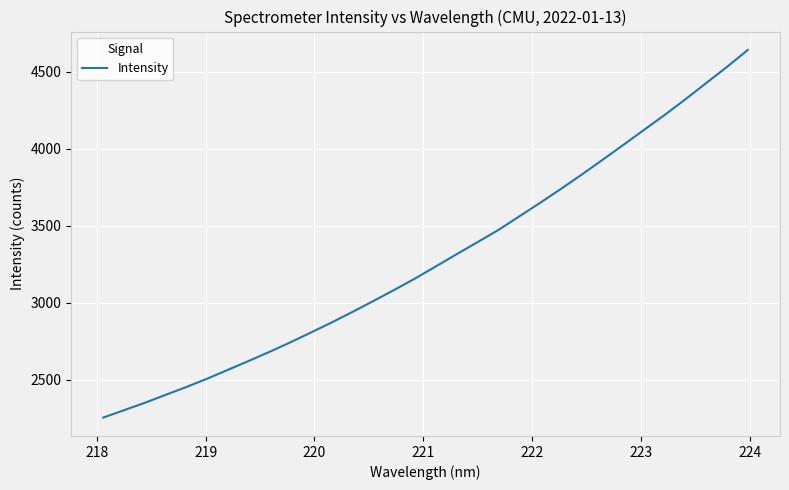

What is the minimum value shown in the chart?

2255.5